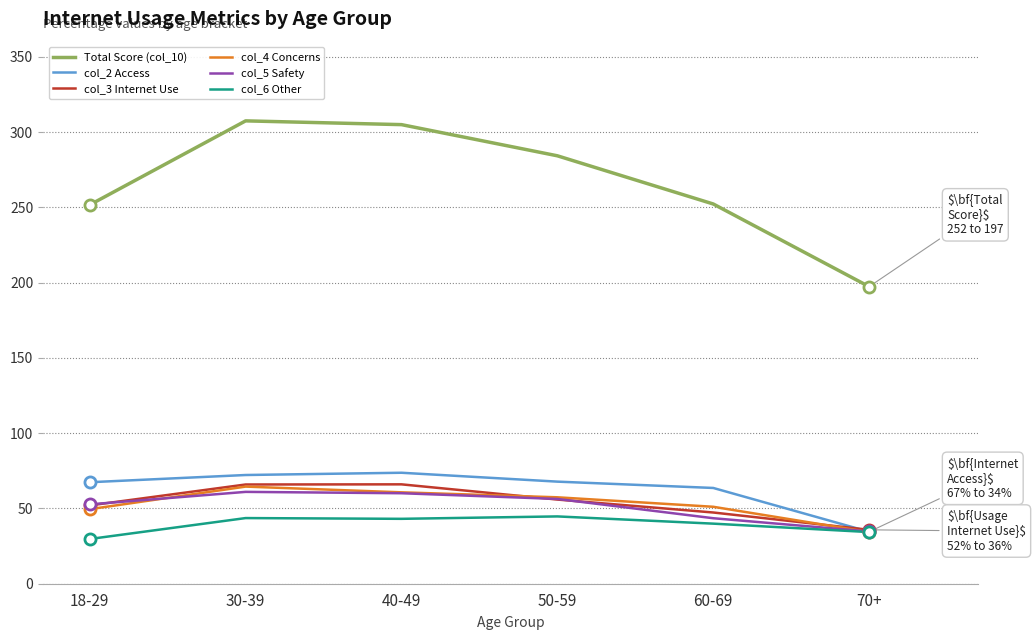

Is the value of col_3 Internet Use at 70+ greater than the value of col_5 Safety at 40-49?

No